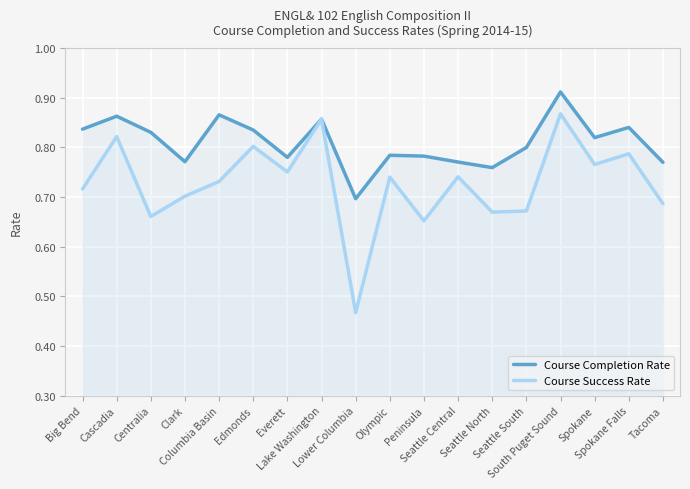

At Clark, list the series in order from largest to smallest.

Course Completion Rate, Course Success Rate